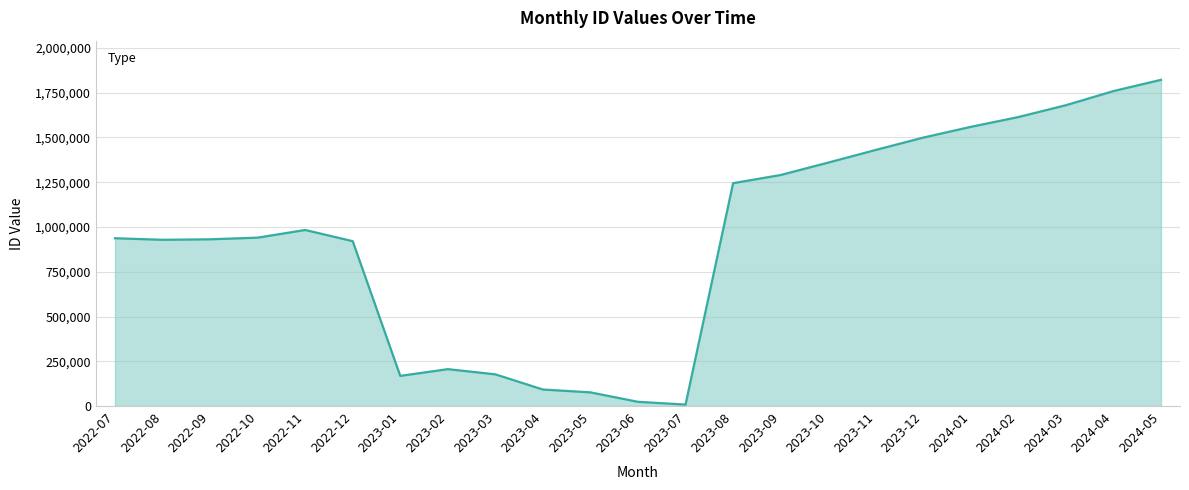

The chart shows a value of 1678845 at 2022-10. True or false?

False